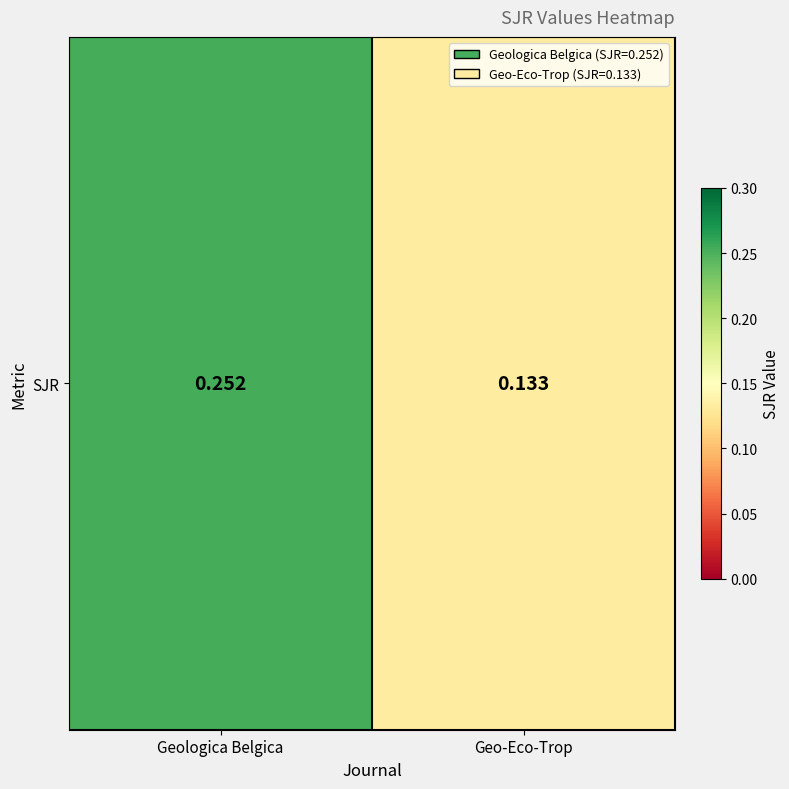

What is the sum of the values at Geologica Belgica and Geo-Eco-Trop?

0.4